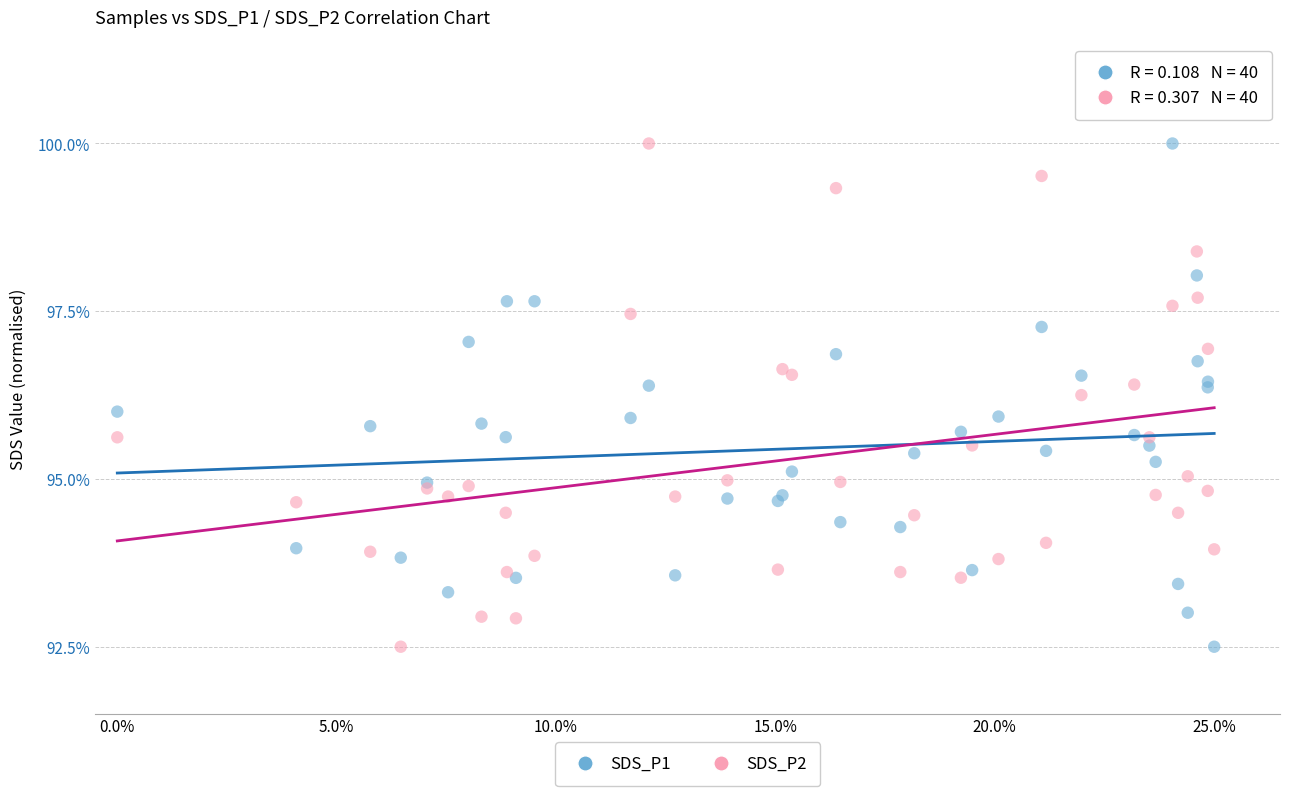

What is the X range (max minus min) for the scatter plot?

25.0